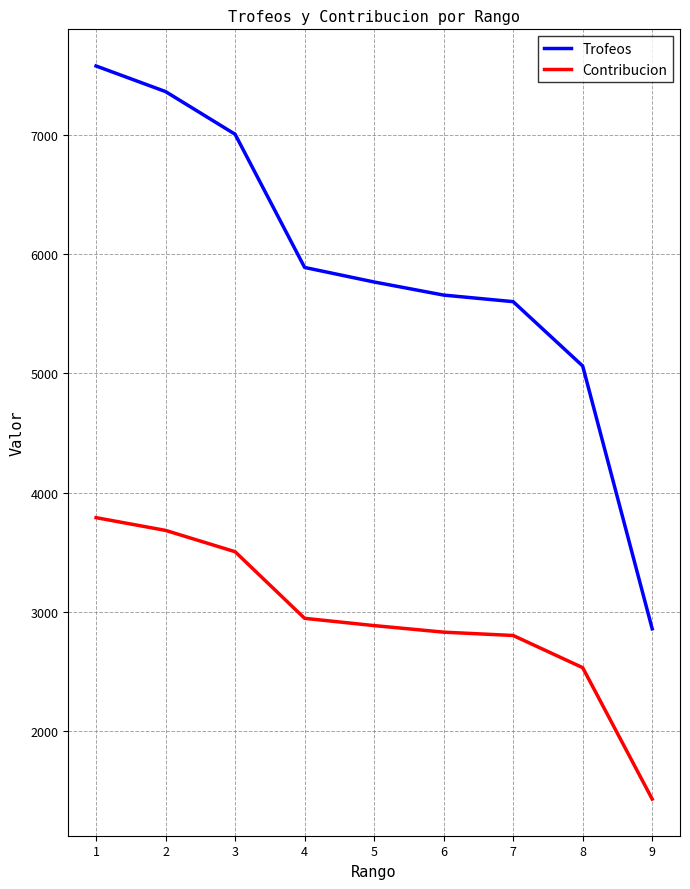

List the series in order of their overall mean, lowest first.

Contribucion, Trofeos